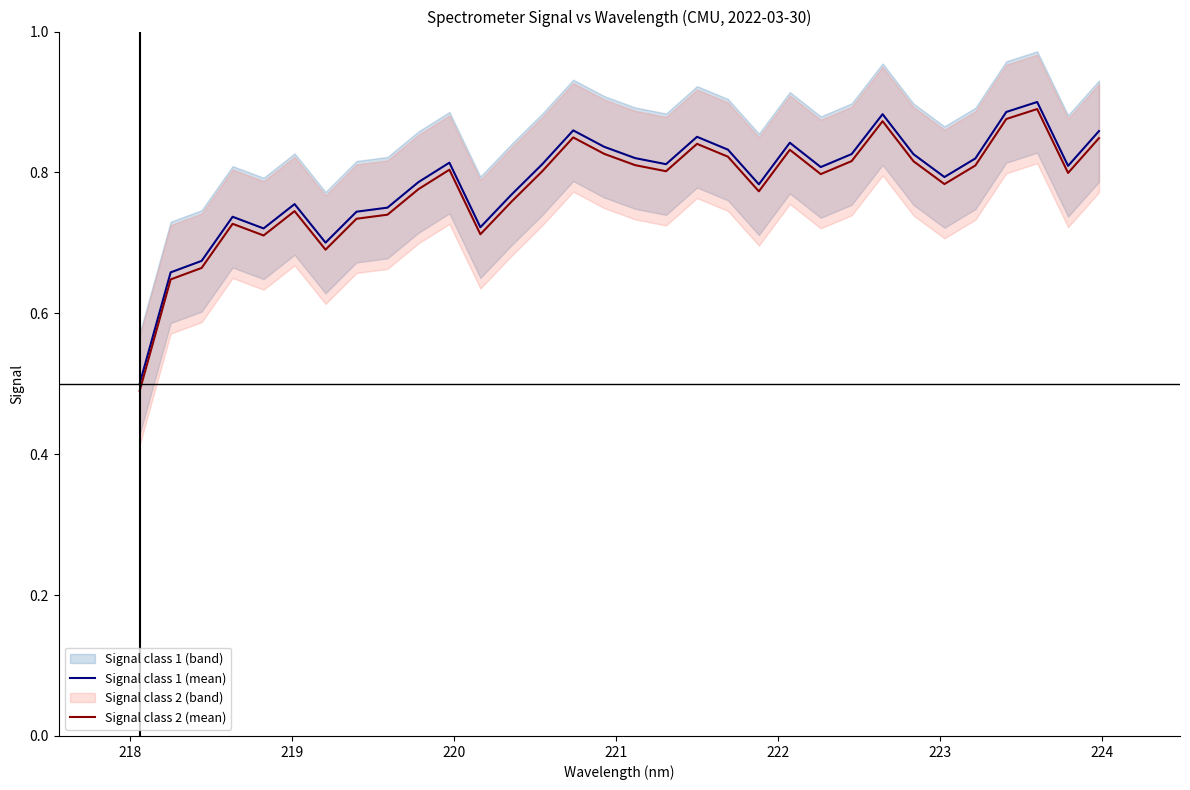

True or false: Signal class 2 (mean) and Signal class 1 (mean) cross at least once.

False